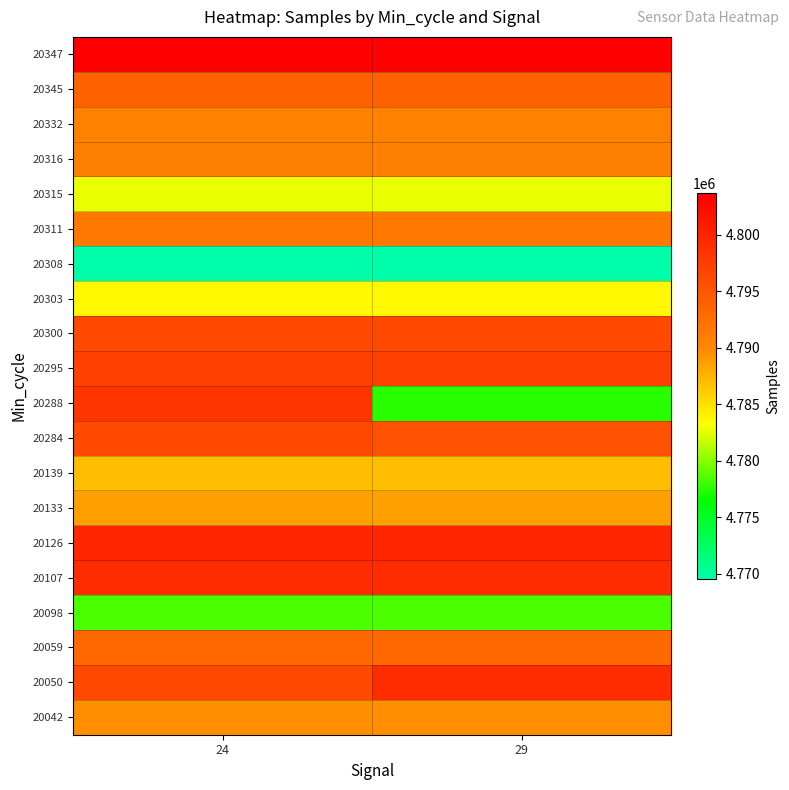

Reading right to left, extract all data points from this chart.

20042: 29=4789655	24=4789655
20050: 29=4799212	24=4796391
20059: 29=4793285	24=4793285
20098: 29=4778397	24=4778397
20107: 29=4799212	24=4799212
20126: 29=4799737	24=4799737
20133: 29=4788663	24=4788663
20139: 29=4787005	24=4787005
20284: 29=4795395	24=4796220
20288: 29=4777535	24=4798323
20295: 29=4797265	24=4797265
20300: 29=4796371	24=4796371
20303: 29=4783691	24=4783691
20308: 29=4769590	24=4769590
20311: 29=4791629	24=4791629
20315: 29=4782651	24=4782651
20316: 29=4790846	24=4790846
20332: 29=4790739	24=4790739
20345: 29=4793730	24=4793730
20347: 29=4803677	24=4803677